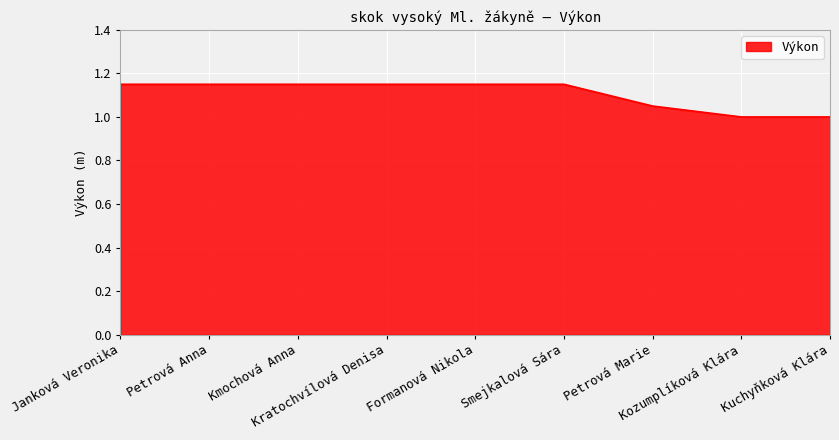

What is the minimum value shown in the chart?

1.0